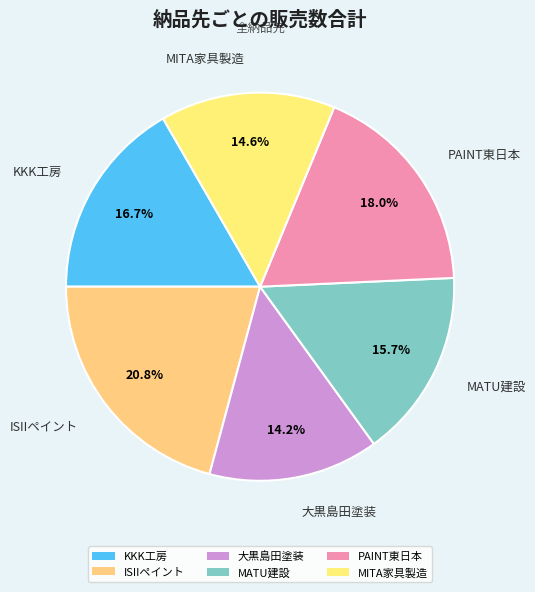

To the nearest percent, what percentage of the pie is MITA家具製造?

15%